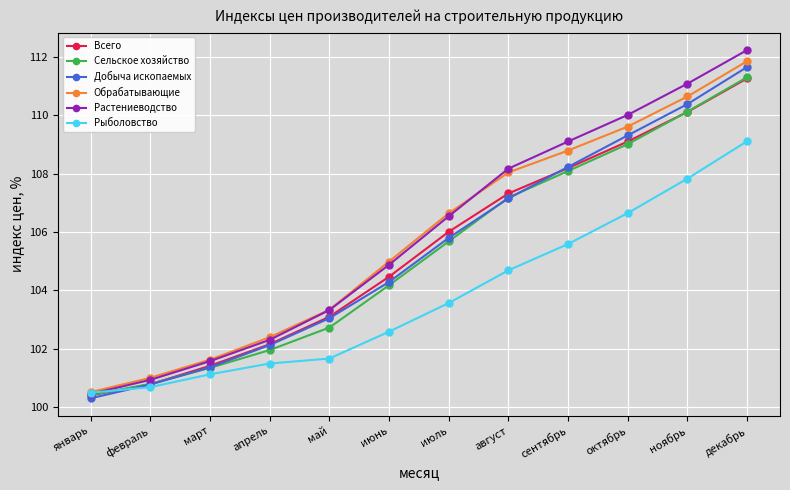

The value of Растениеводство at октябрь is 169.7. True or false?

False